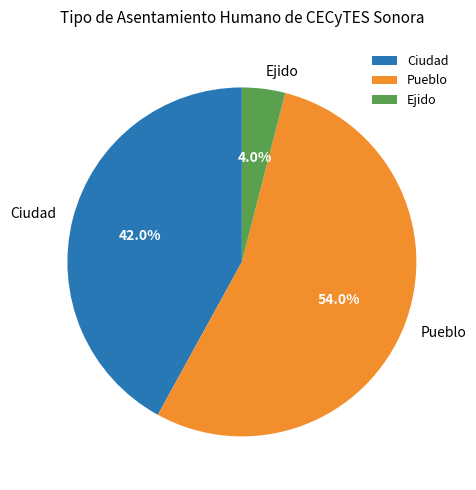

To the nearest percent, what is the difference between the Ciudad and Ejido slice percentages?

38%